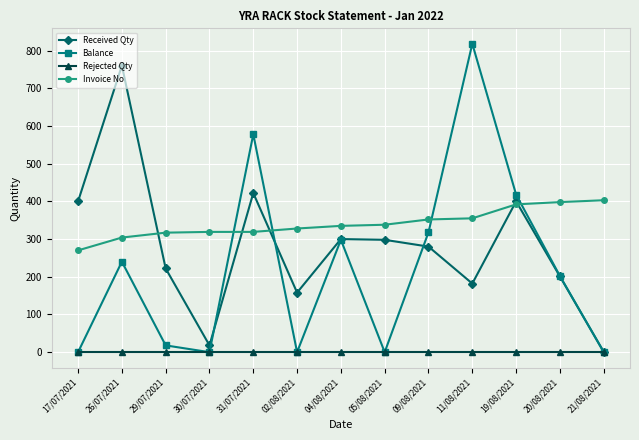

What is the maximum value shown in the chart?

818